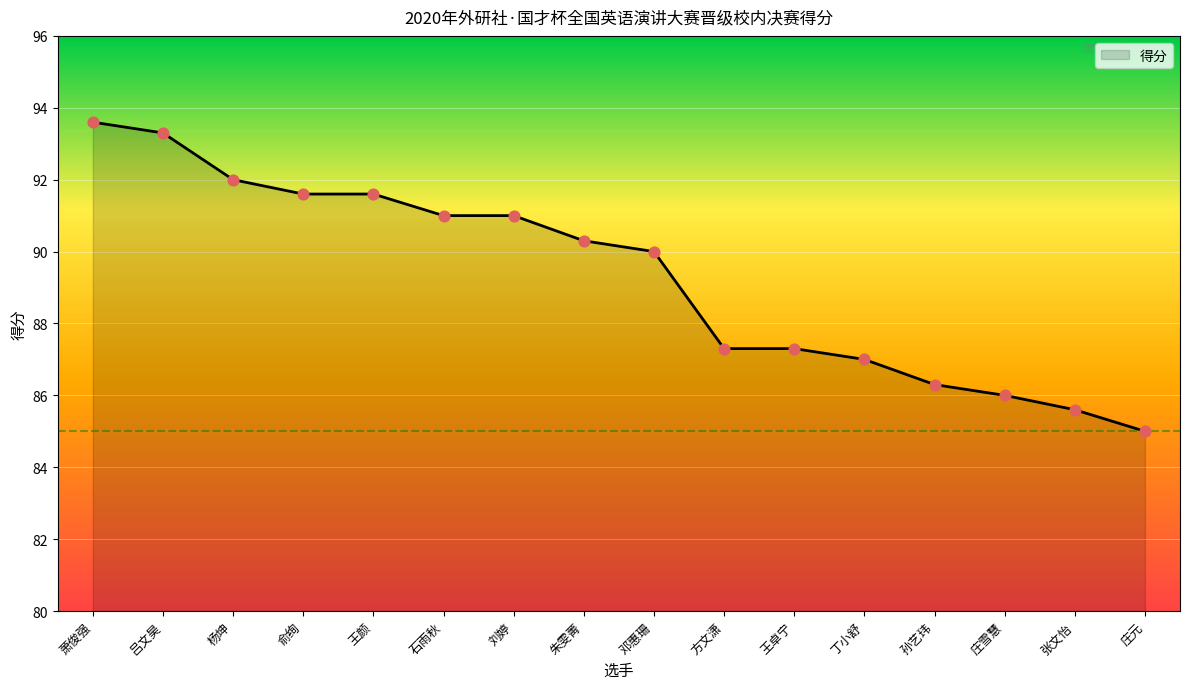

What is the change in value from 吕文昊 to 王卓宁?

-6.0